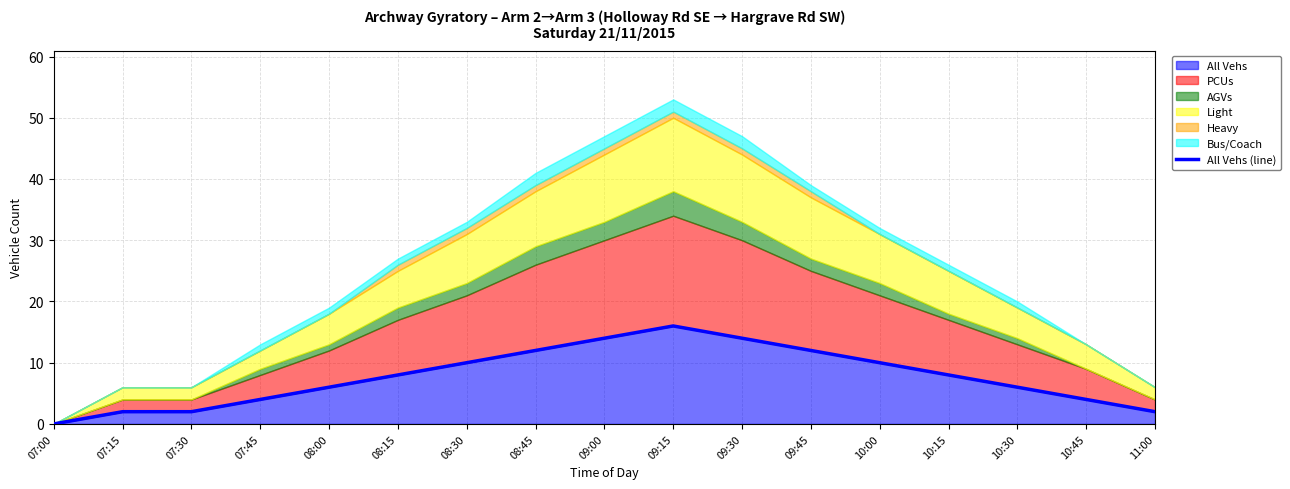

The chart shows a value of 20 at 08:45. True or false?

False